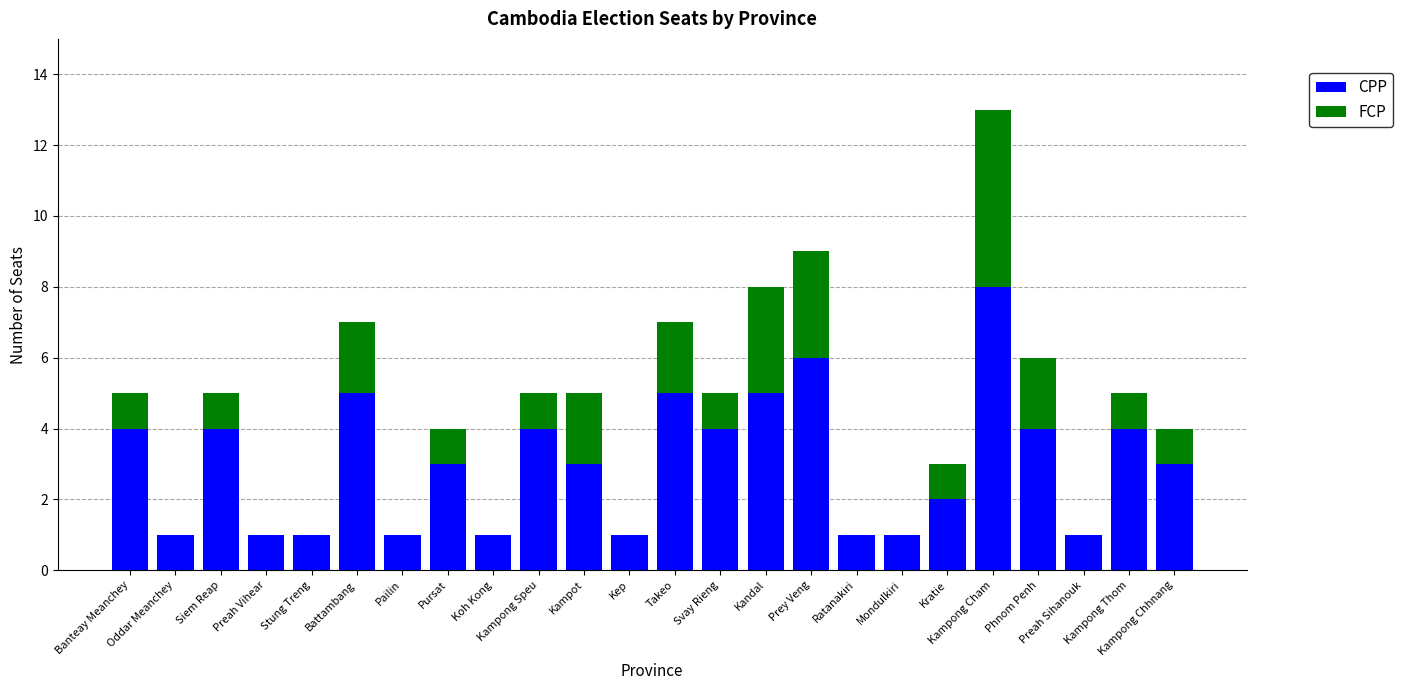

What is the sum of the CPP values at Mondulkiri and Preah Sihanouk?

2